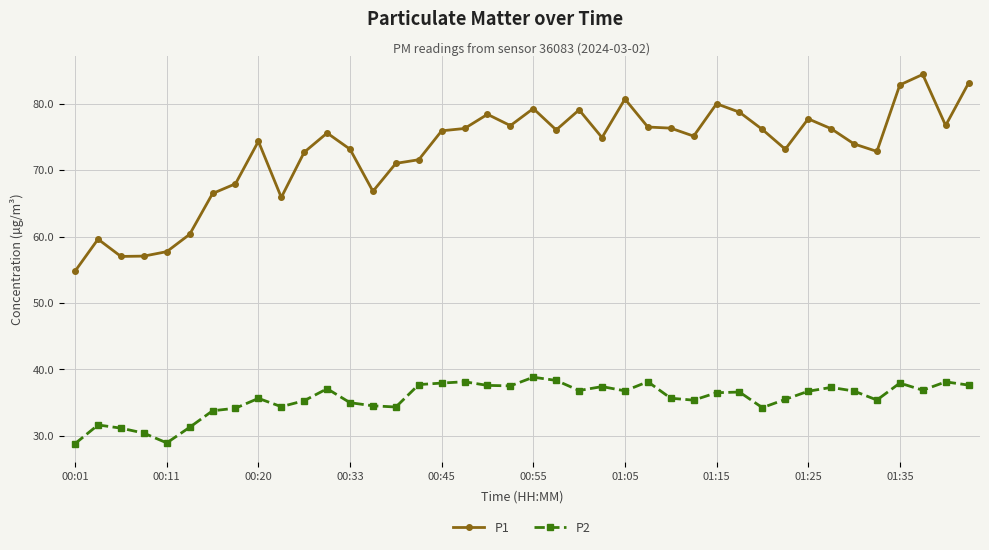

True or false: P2 and P1 cross at least once.

False